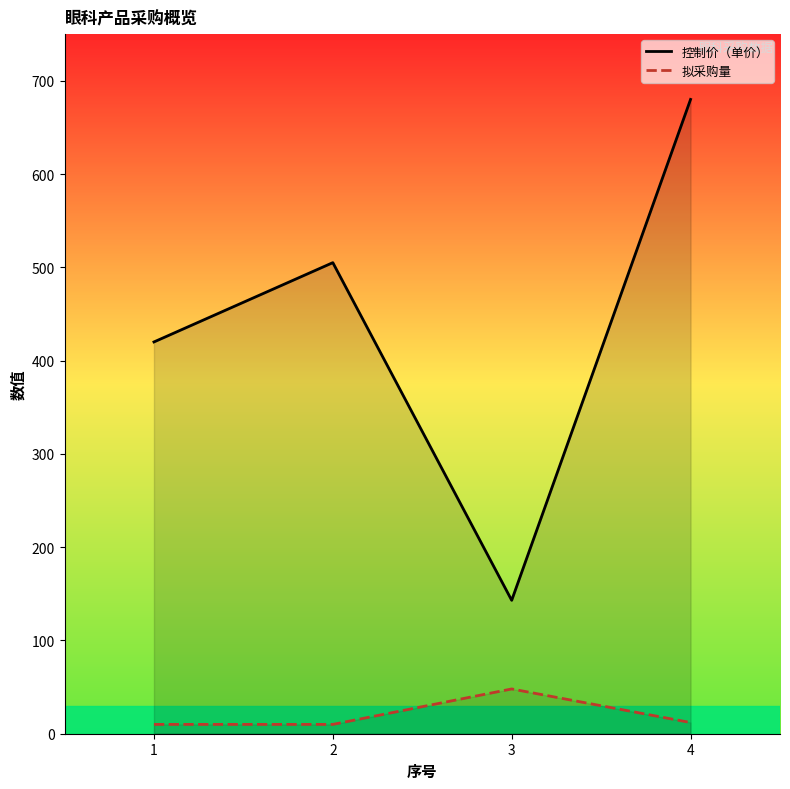

List the series in order of their overall mean, highest first.

控制价（单价）, 拟采购量